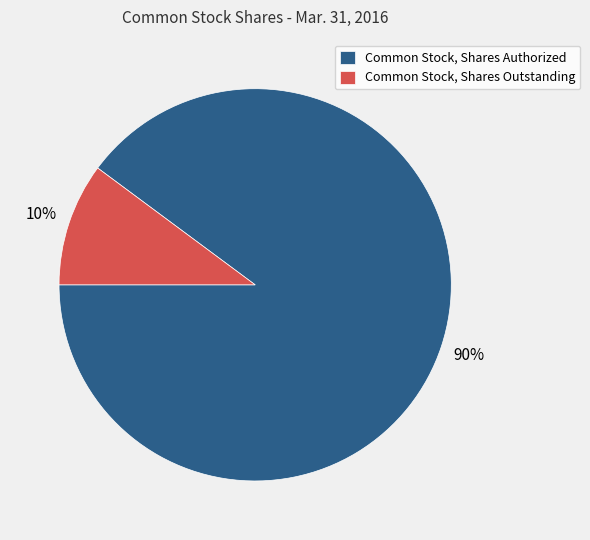

Rank the categories by value from highest to lowest.

Common Stock, Shares Authorized, Common Stock, Shares Outstanding